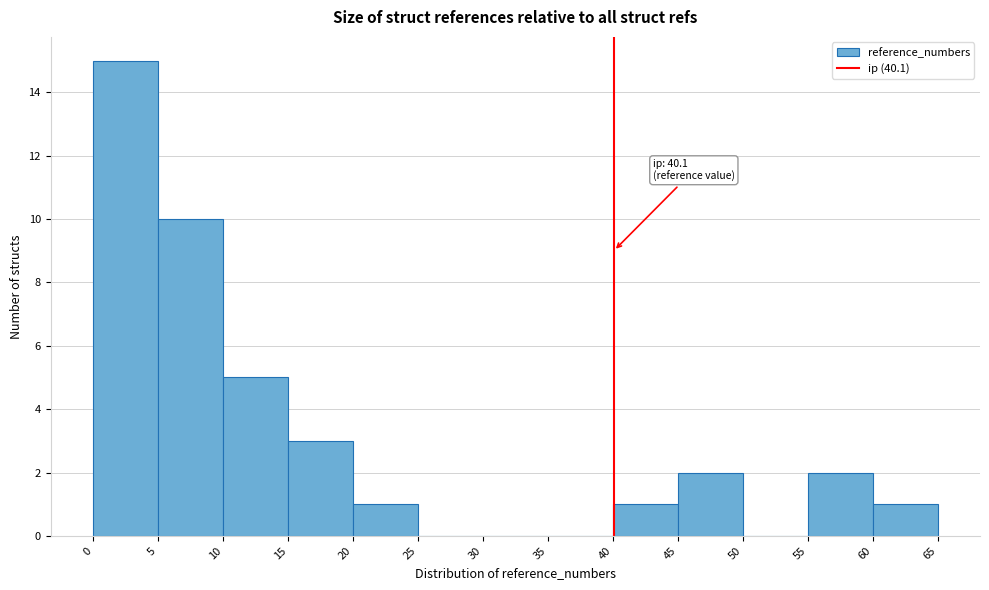

Which range on the x-axis has the tallest bar?

0 to 5